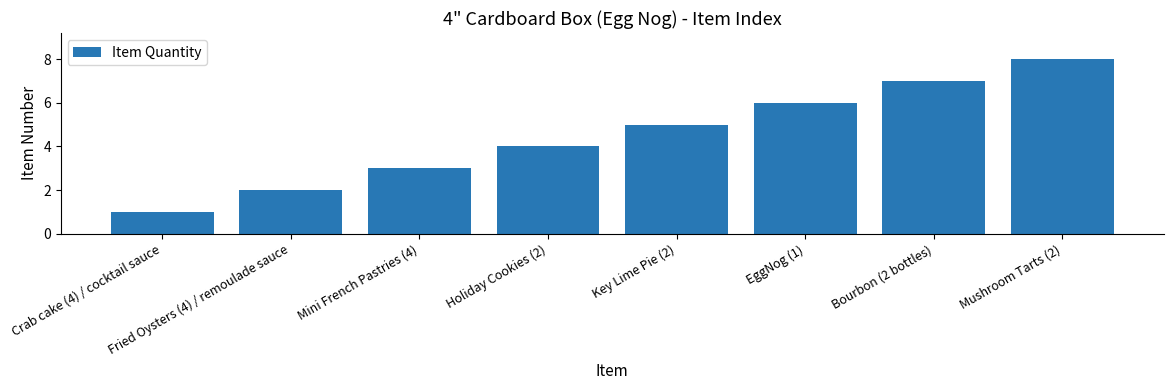

What is the sum of all values?

36